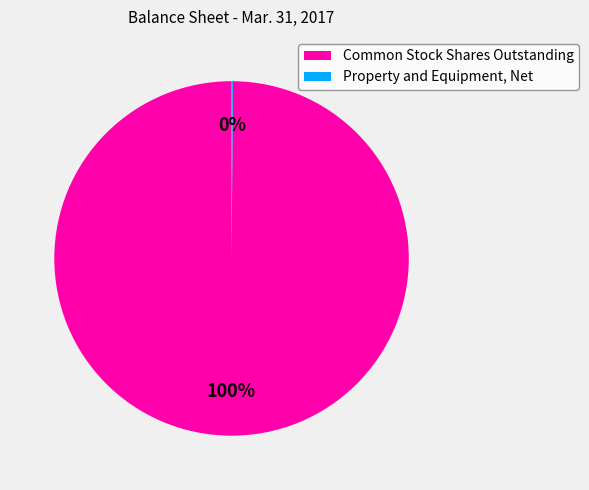

To the nearest percent, what portion does Common Stock Shares Outstanding represent?

100%